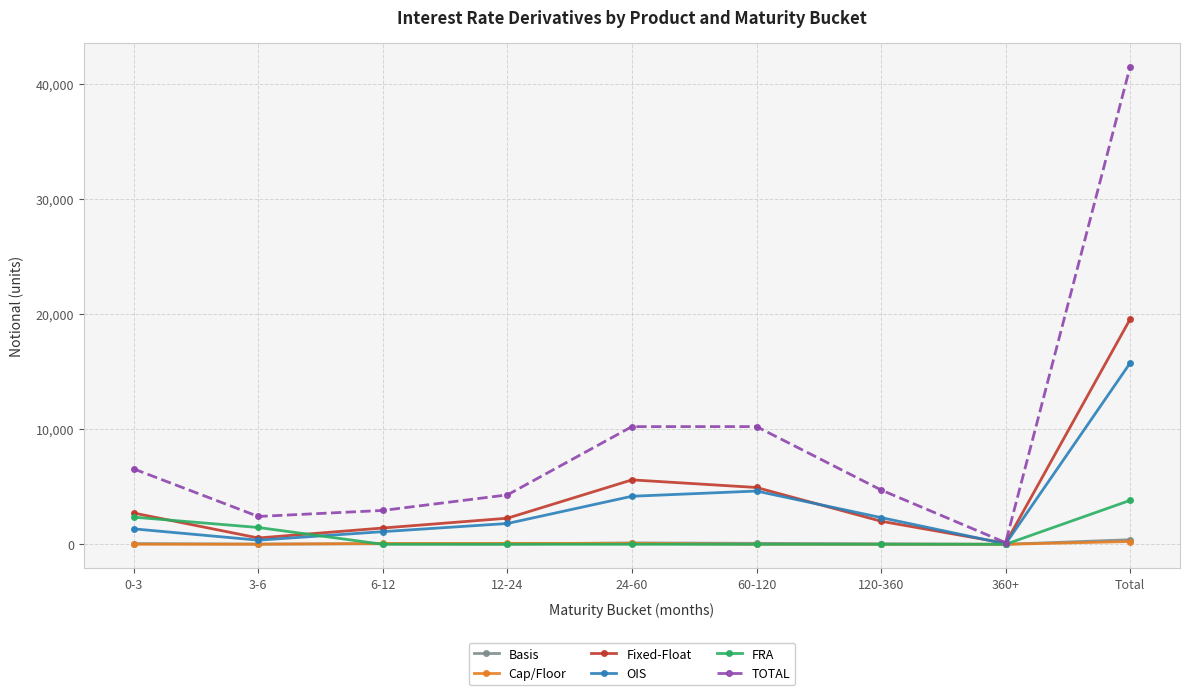

What is the minimum value for OIS?

37